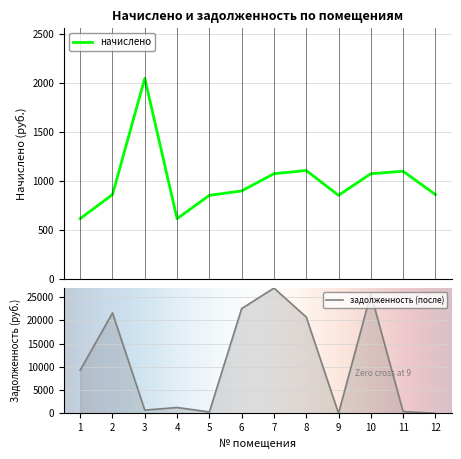

At which category is the sum across all series the highest?

7